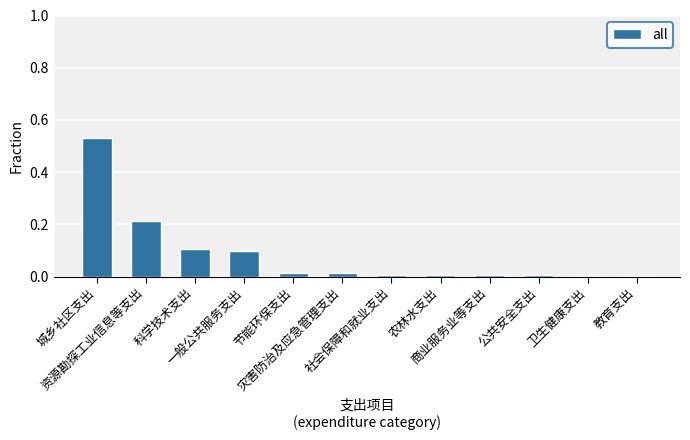

What is the difference between the values at 科学技术支出 and 教育支出?

0.1